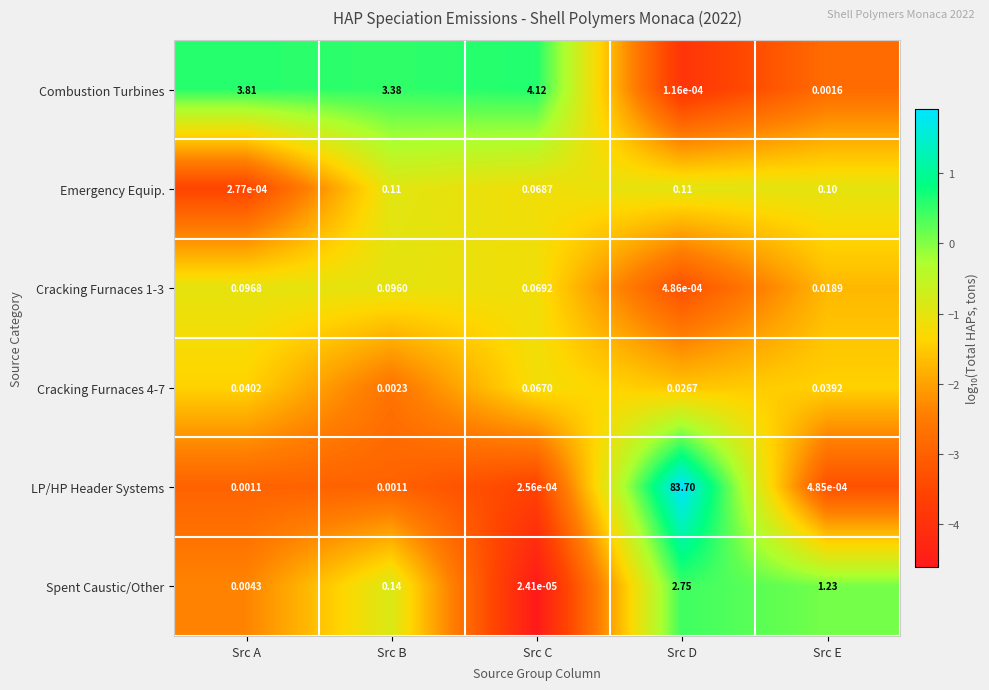

Between Src D and Src E, which series saw the biggest shift?

LP/HP Header Systems